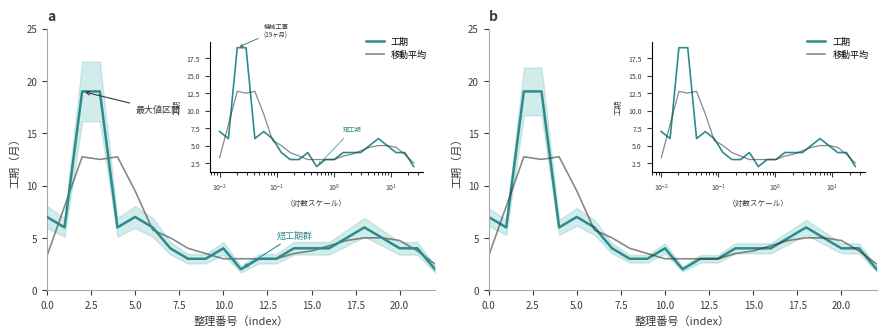

How many data points in 移動平均 are less than 4?

10